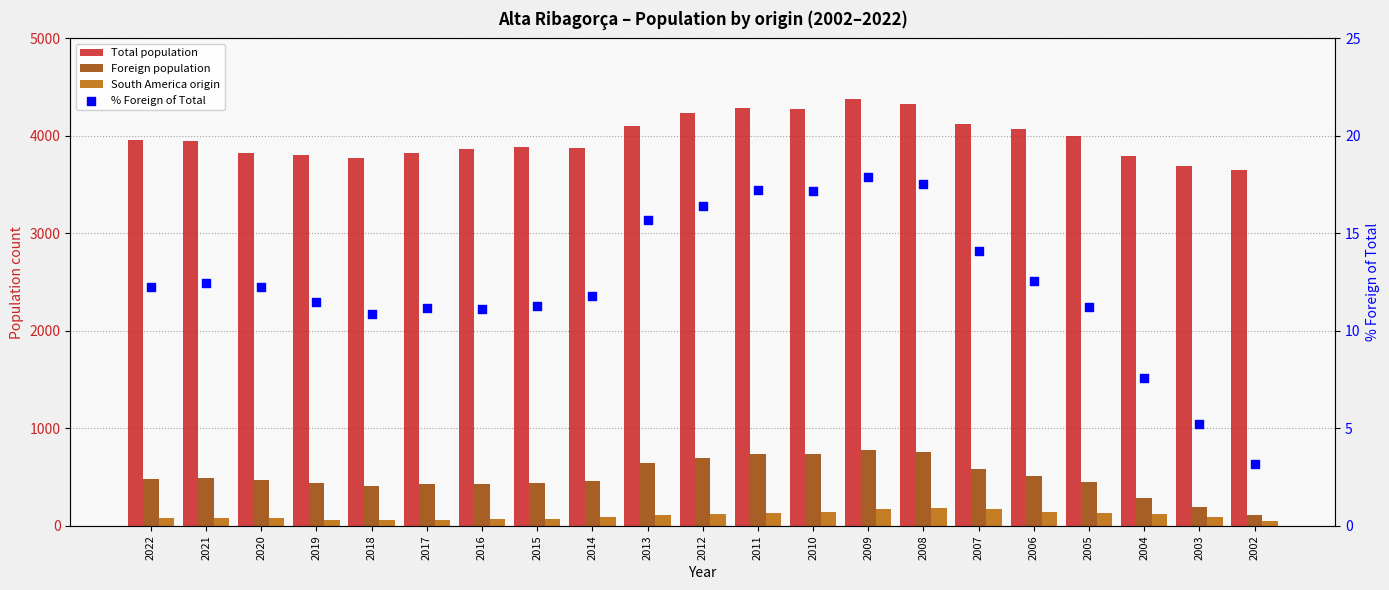

Is the value of South America origin at 2008 greater than the value of % Foreign of Total at 2013?

Yes